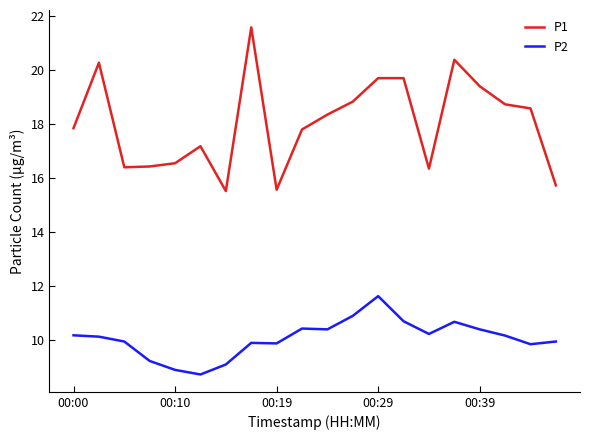

Count the number of data series in this chart.

2